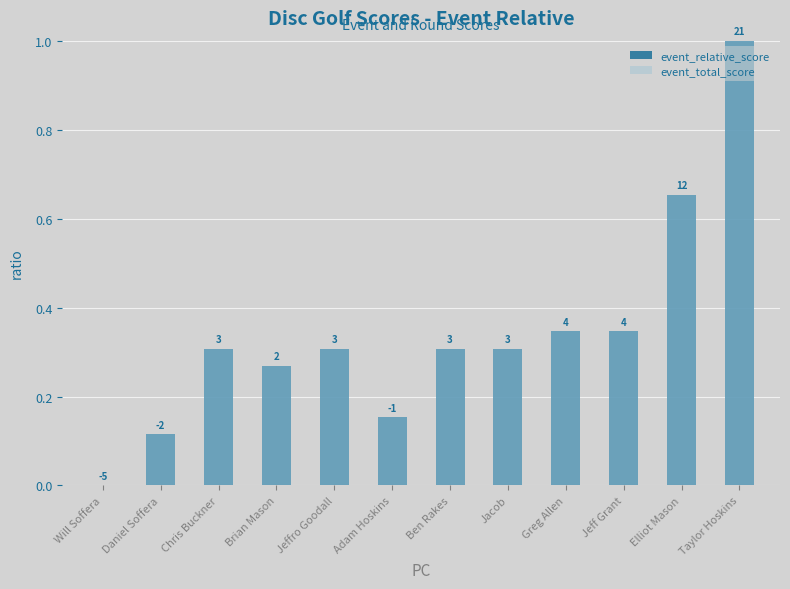

At Chris Buckner, list the series in order from smallest to largest.

event_relative_score, event_total_score